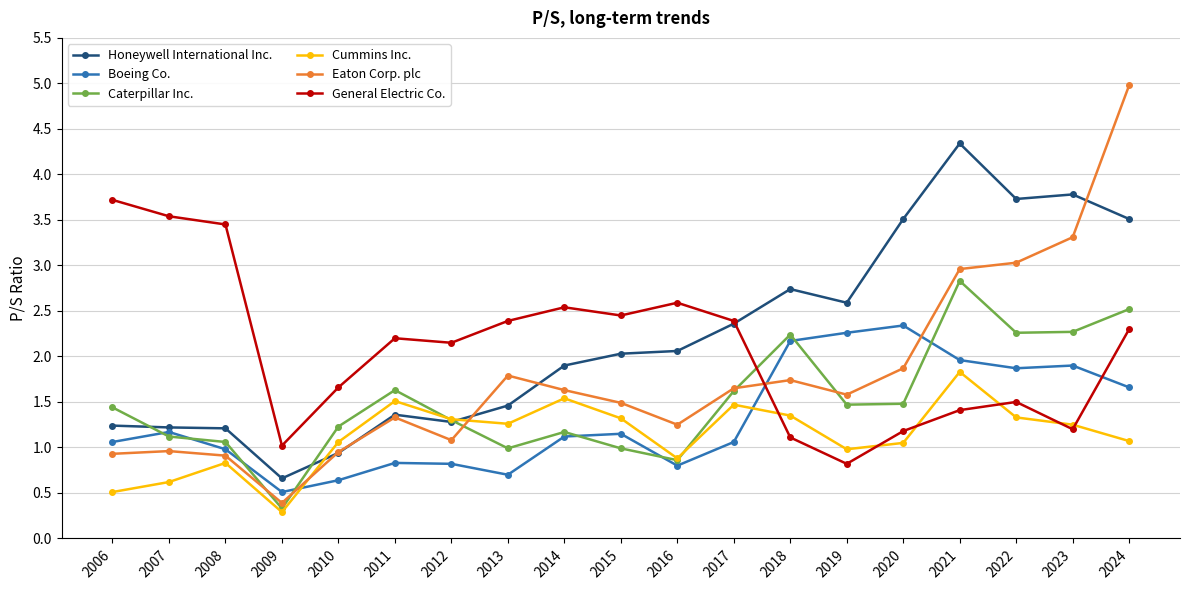

How many times do Eaton Corp. plc and Caterpillar Inc. cross each other?

5